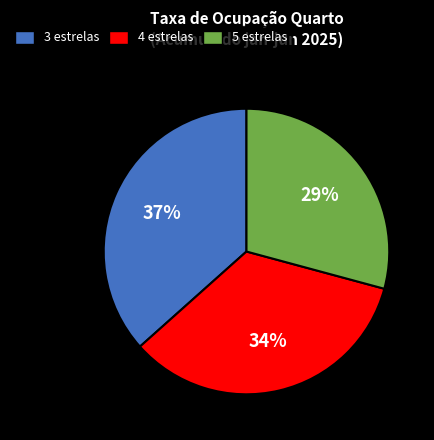

Does 3 estrelas account for over 50% of the chart?

No